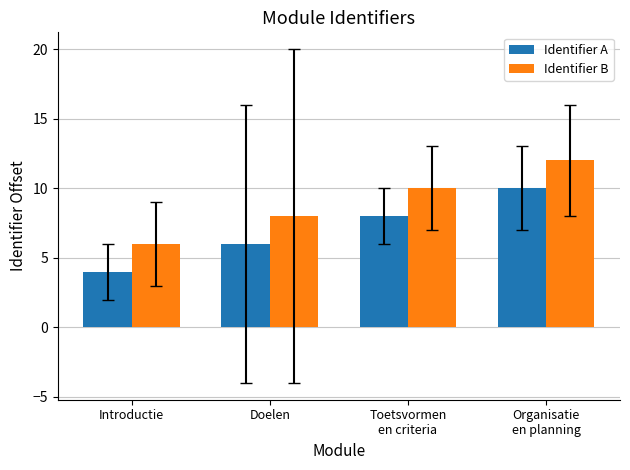

List the labels in order of Identifier B value, smallest first.

Introductie, Doelen, Toetsvormen
en criteria, Organisatie
en planning